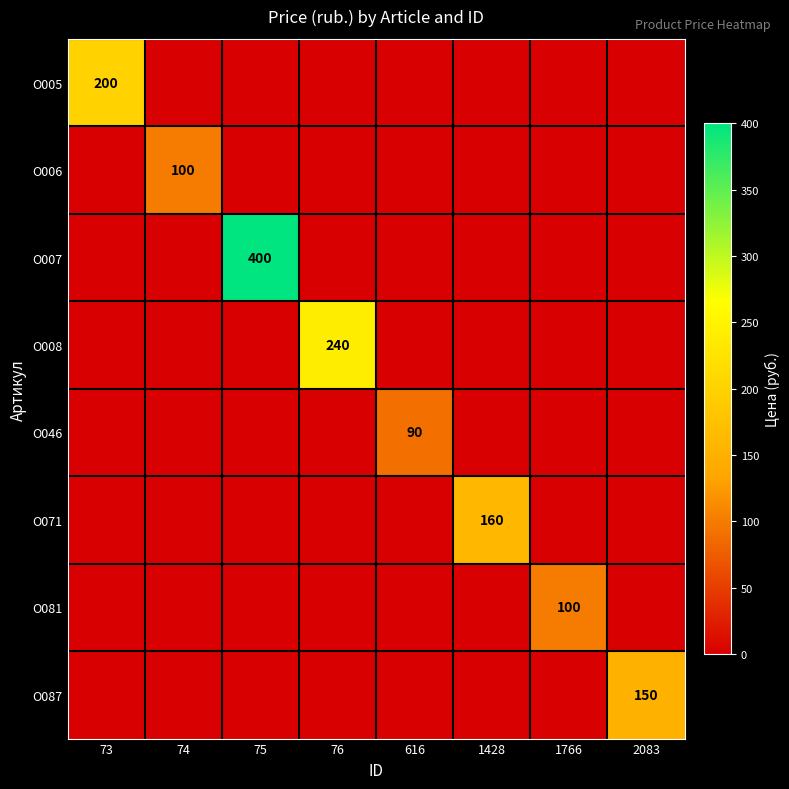

True or false: О006 has a value of 24 at 74.

False